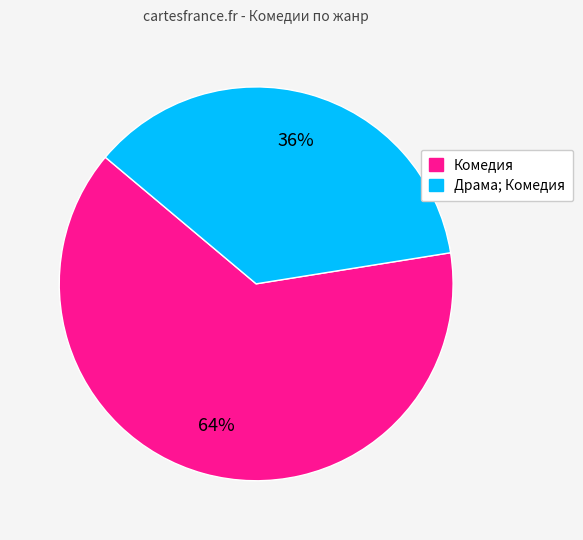

Is there any slice that represents more than half of the pie?

Yes